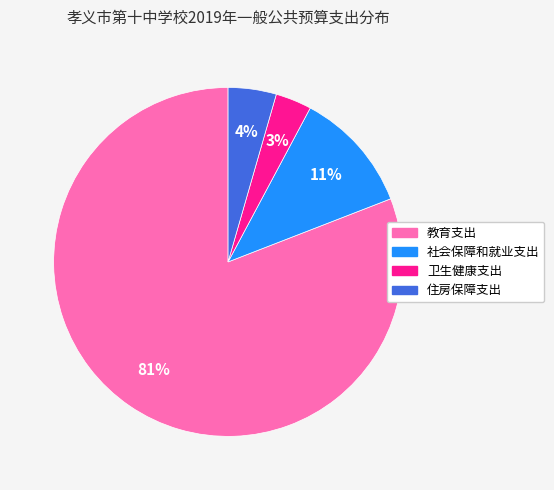

Rank the categories by value from highest to lowest.

教育支出, 社会保障和就业支出, 住房保障支出, 卫生健康支出